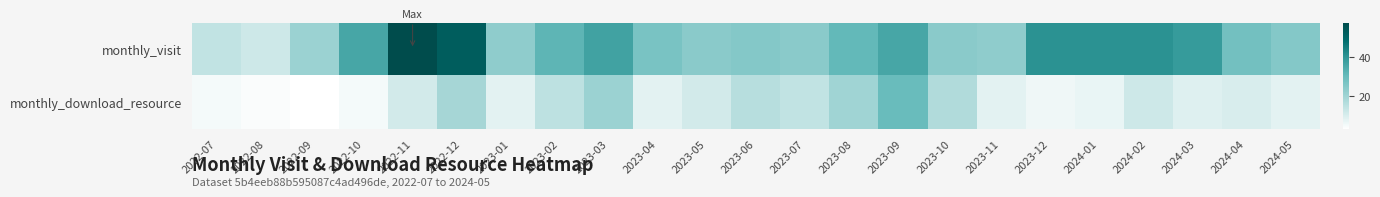

At which category does the chart reach its peak across all series?

2022-11